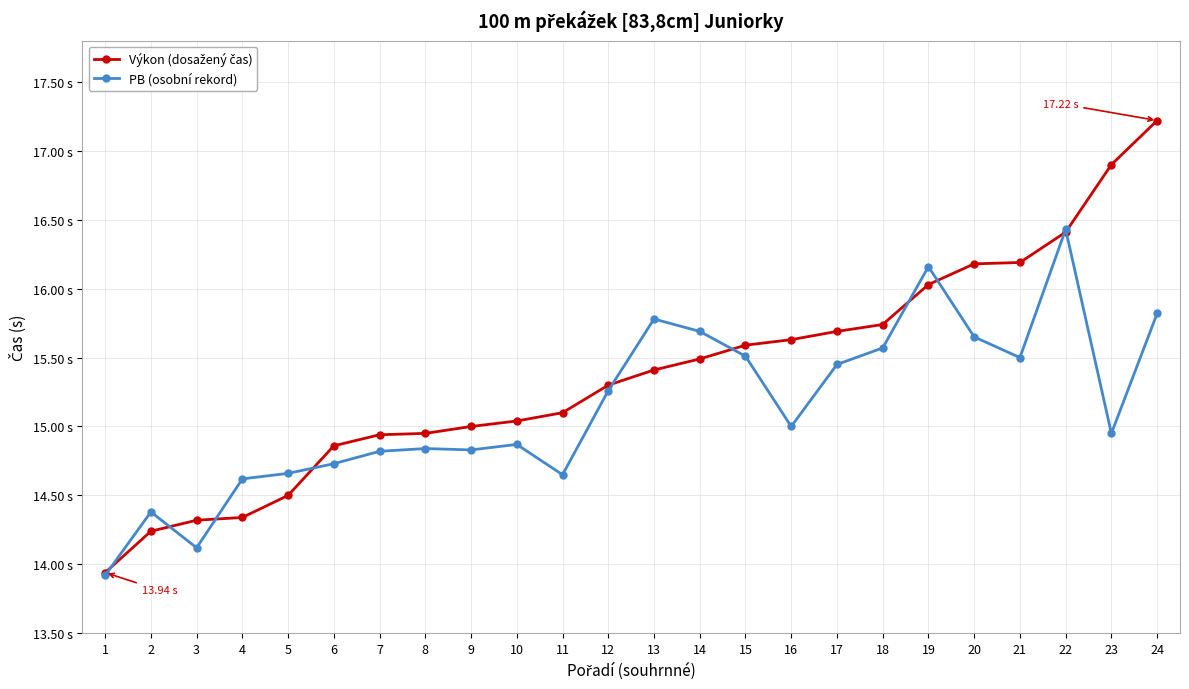

At which label does Výkon (dosažený čas) first exceed 15?

10